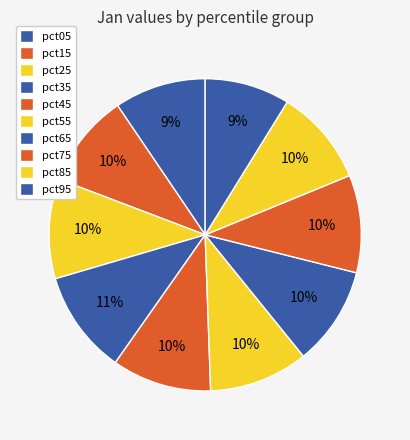

What percentage is NOT represented by pct05?

90.5%